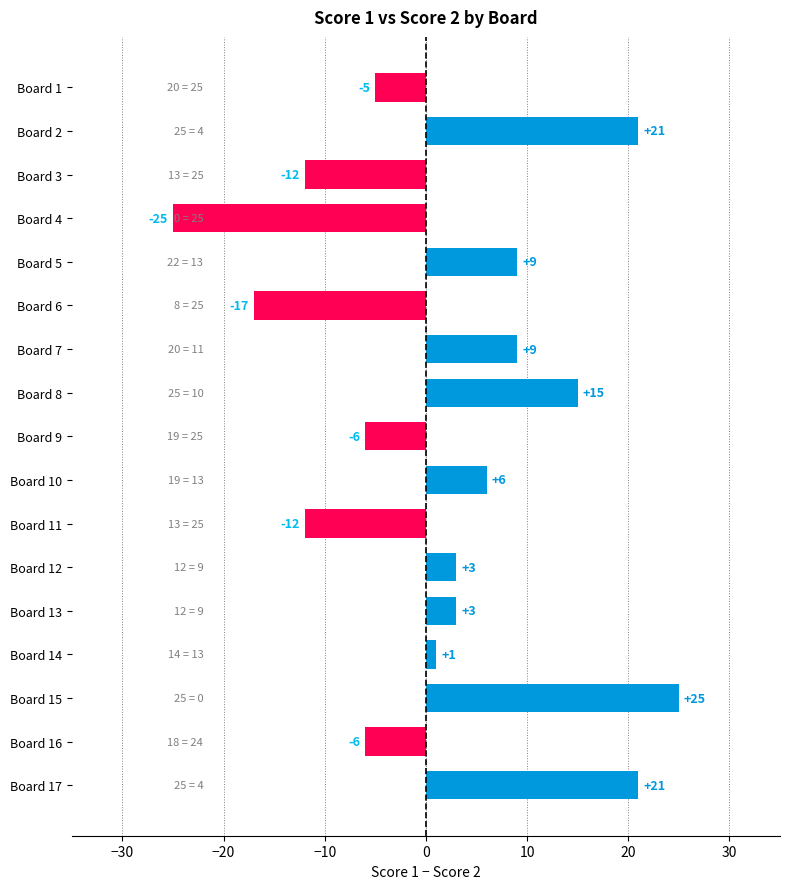

At which label is the value closest to 0?

Board 14